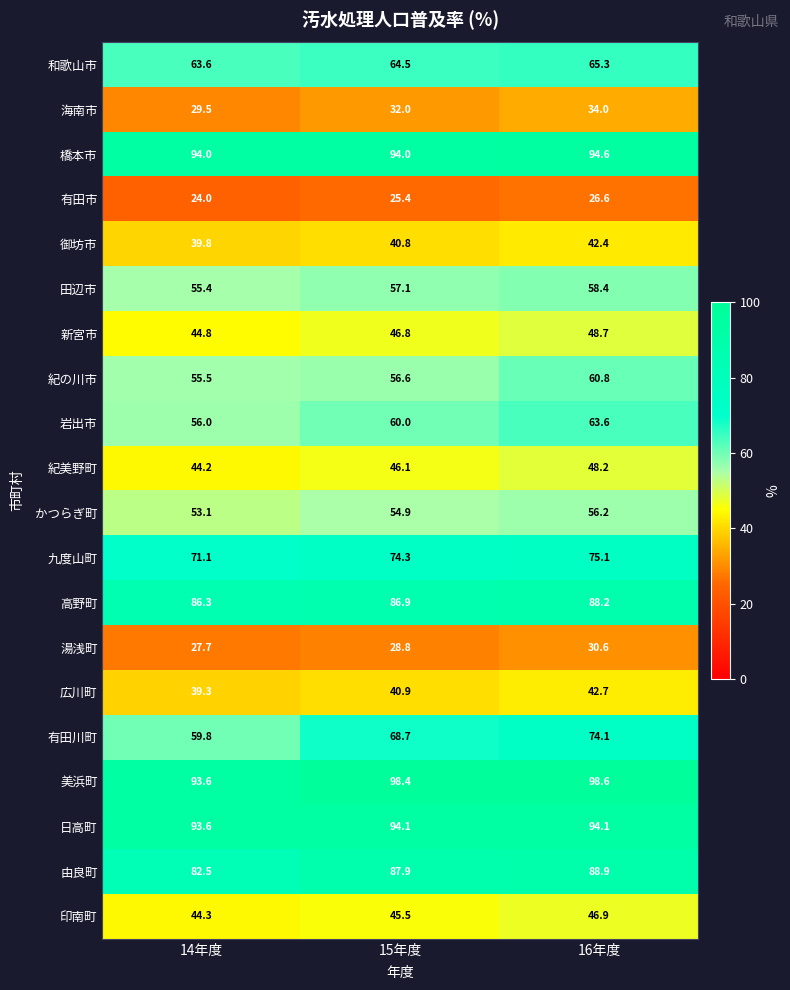

Is it true that 九度山町 equals 71.1 at 14年度?

True